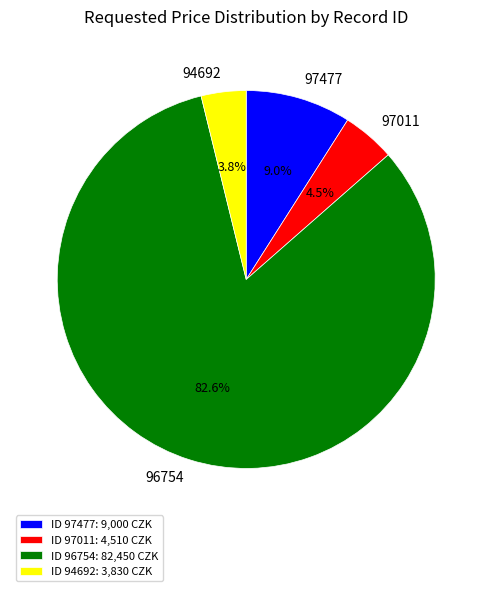

Do 96754 and 94692 together represent more than half of the pie?

Yes